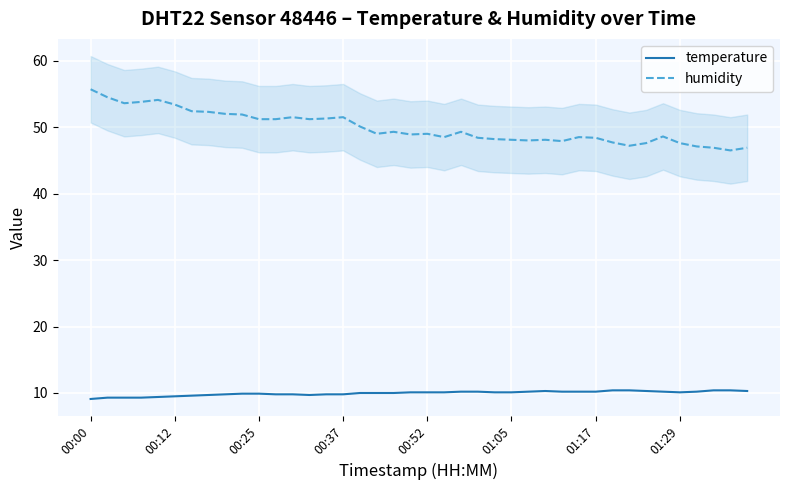

What is the difference between the temperature values at 01:29 and 01:17?

0.1